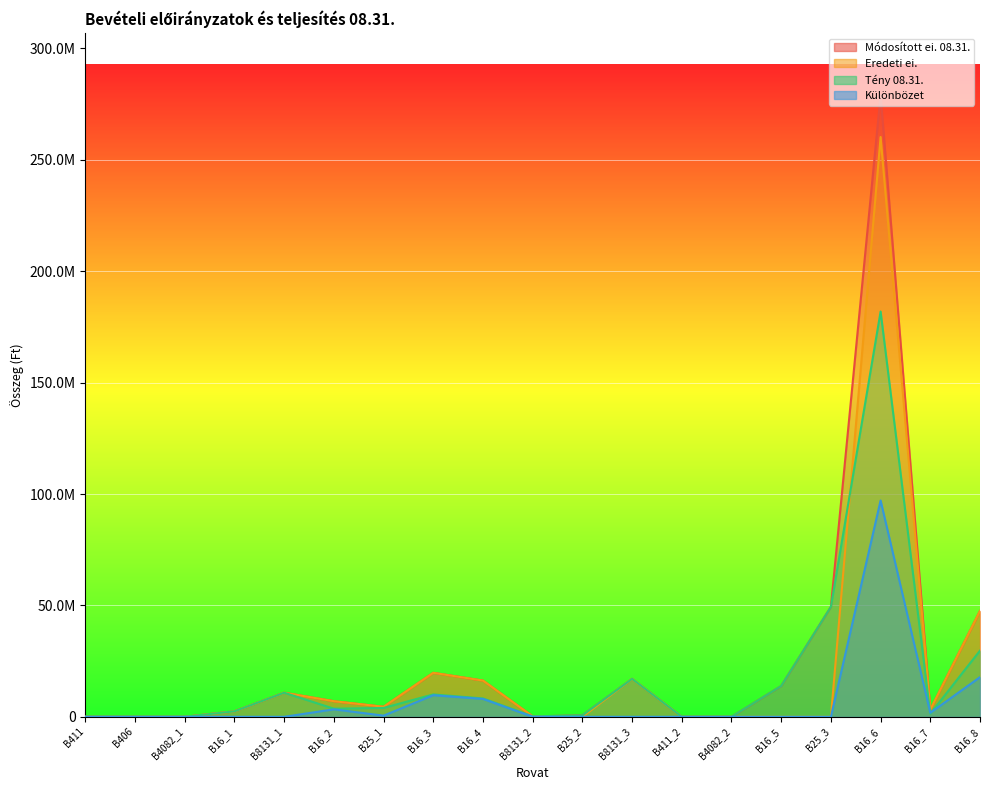

At which category is the sum across all series the highest?

B16_6